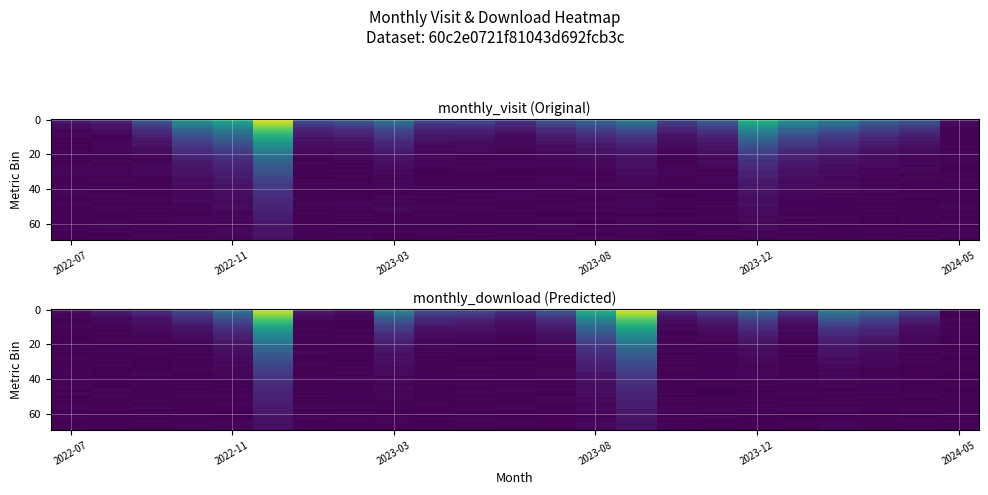

Which label corresponds to the smallest value in the chart?

22